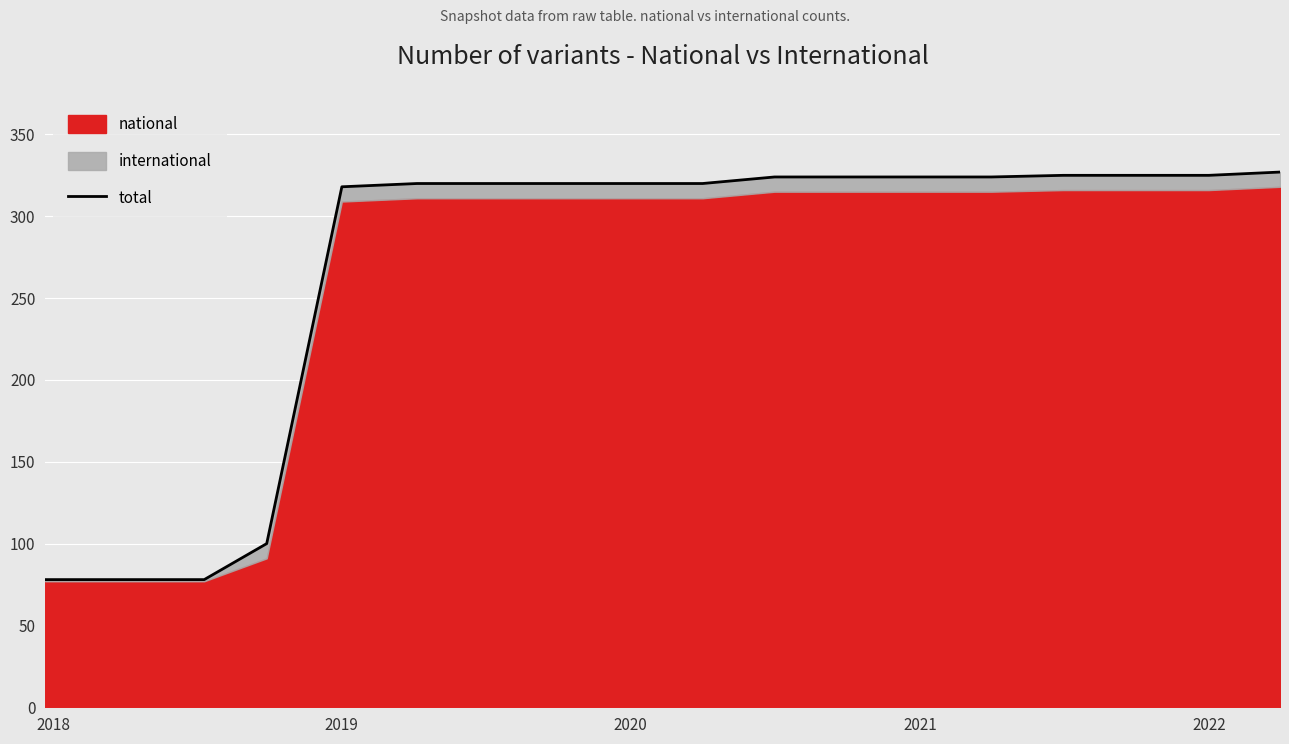

True or false: there are more than 0 points higher than both neighbors.

False